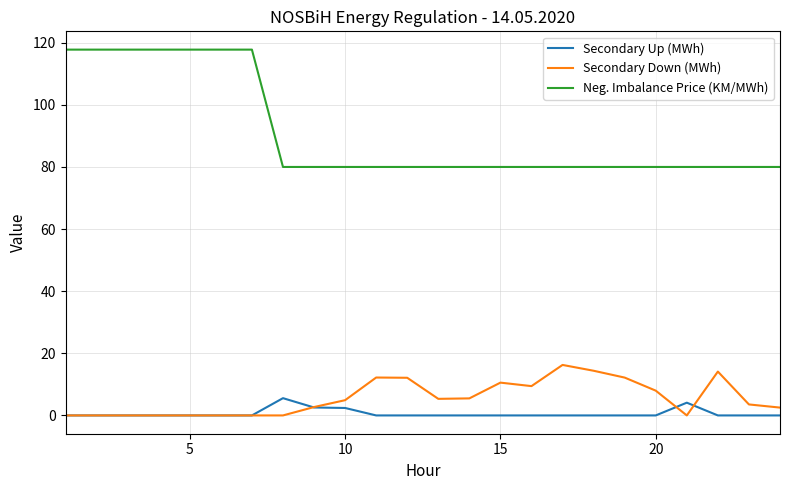

Which series has the largest total across all categories?

Neg. Imbalance Price (KM/MWh)